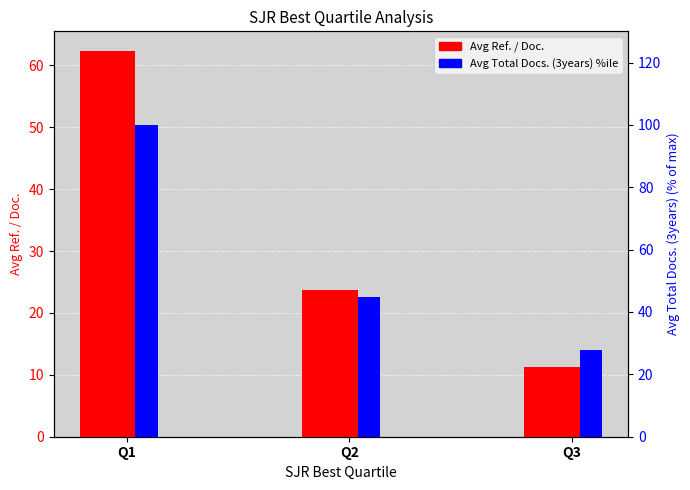

List the labels in order of Avg Total Docs. (3years) %ile value, smallest first.

Q3, Q2, Q1